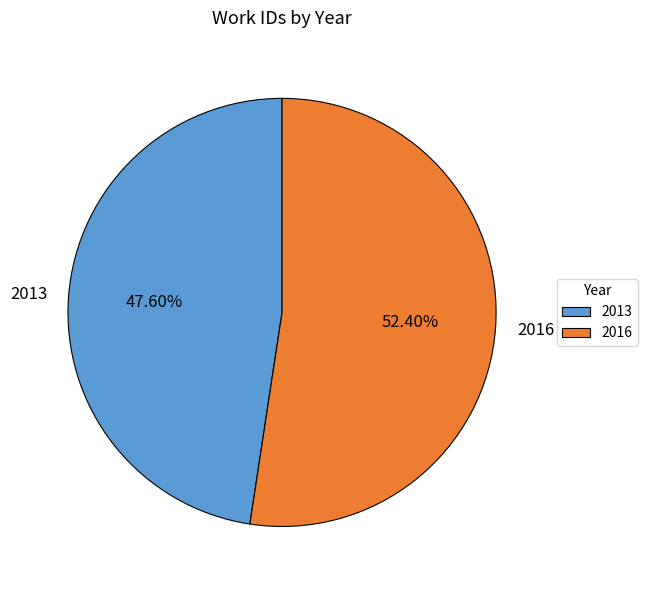

Does 2016 represent more than half of the total?

Yes